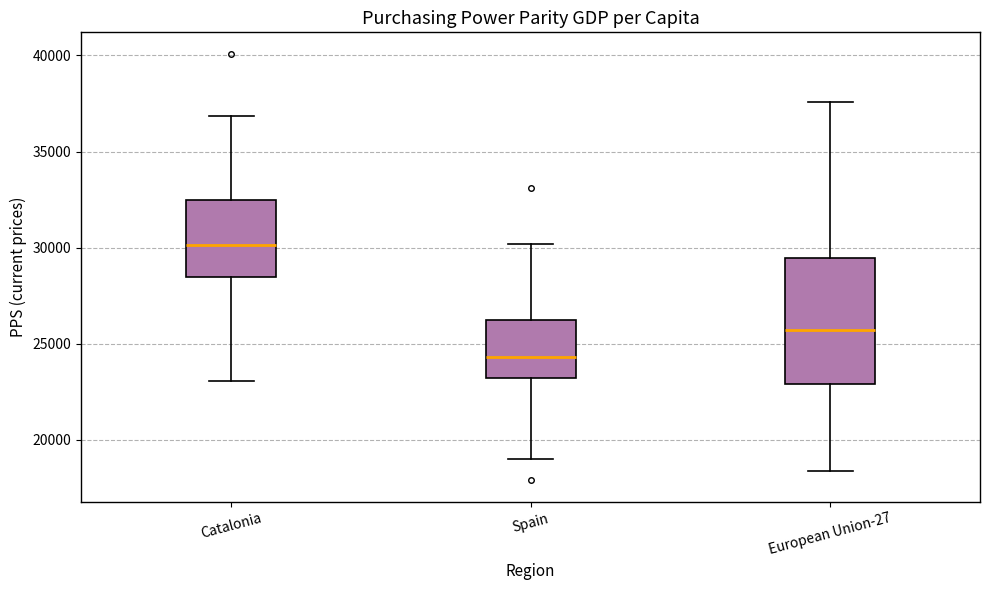

Where is the upper edge of the box for European Union-27 on the y-axis? The values are not printed on the chart, so give them approximately, as read against the axis.

29500